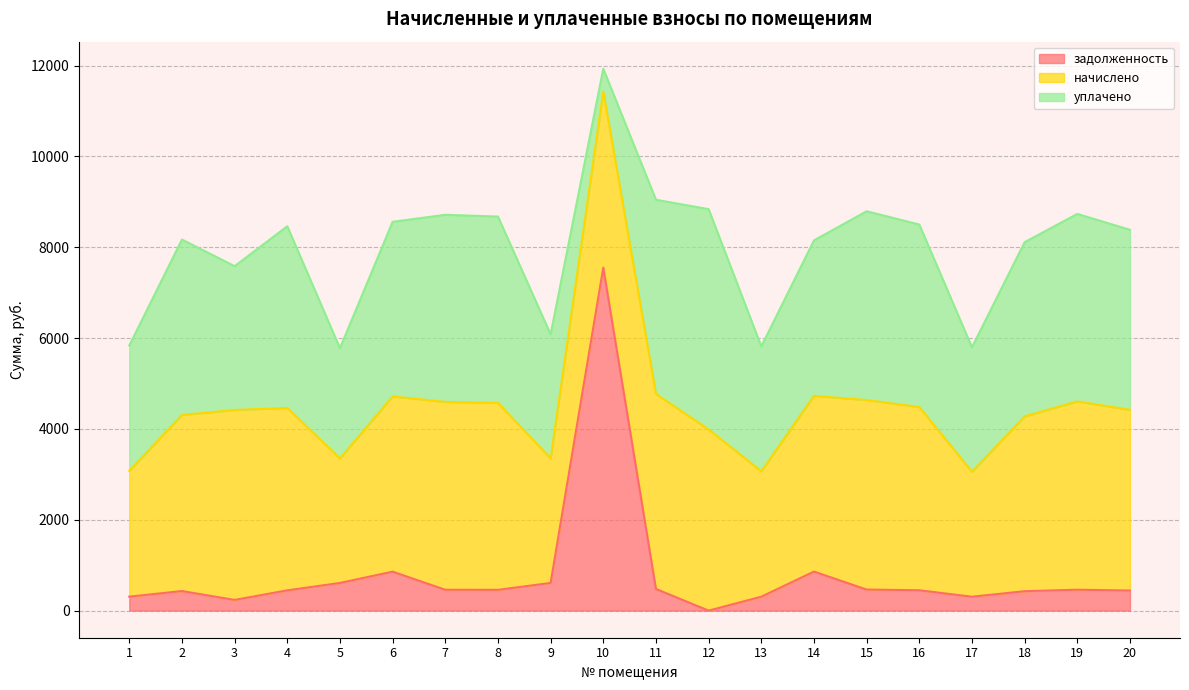

What is the value of the задолженность point at the 14th from the left?

859.8